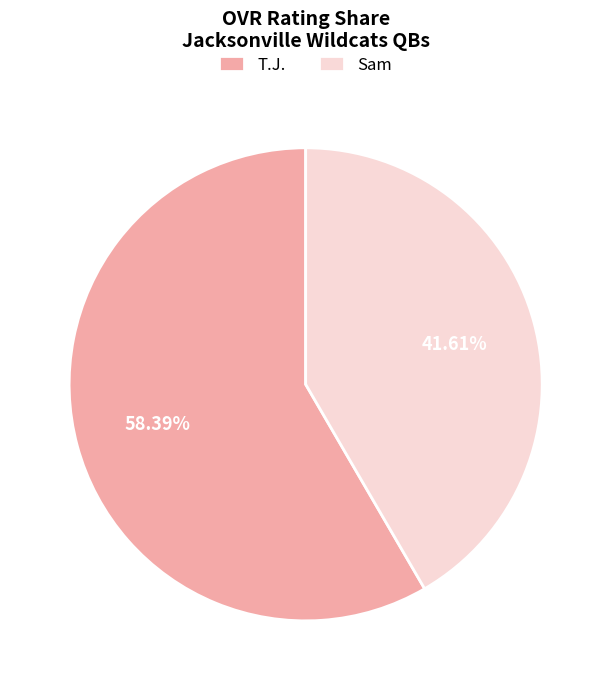

What is the total percentage of Sam and T.J.?

100.0%